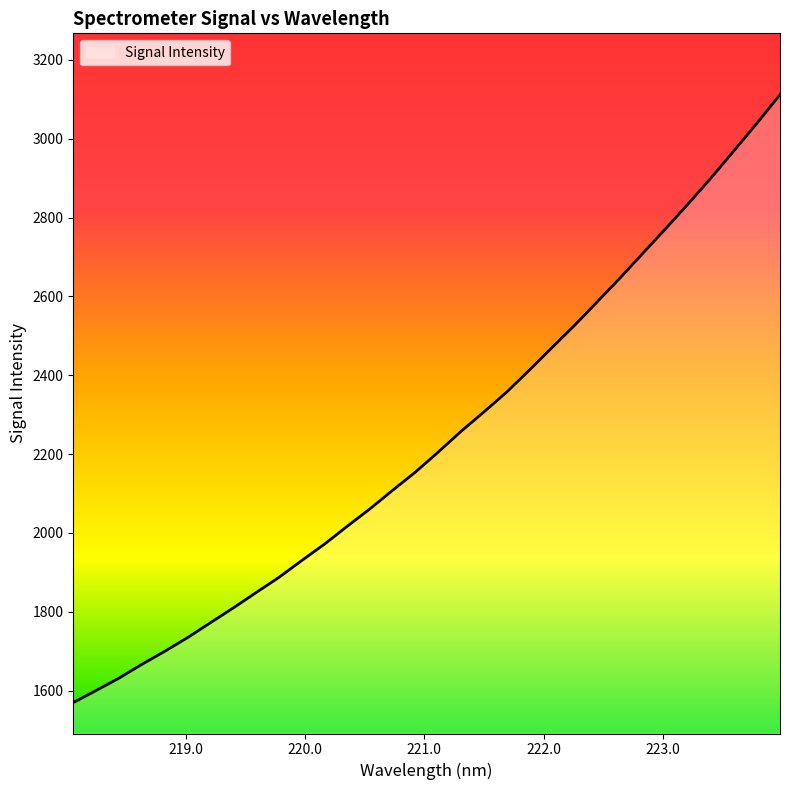

What is the difference between the maximum and minimum values?

1542.1